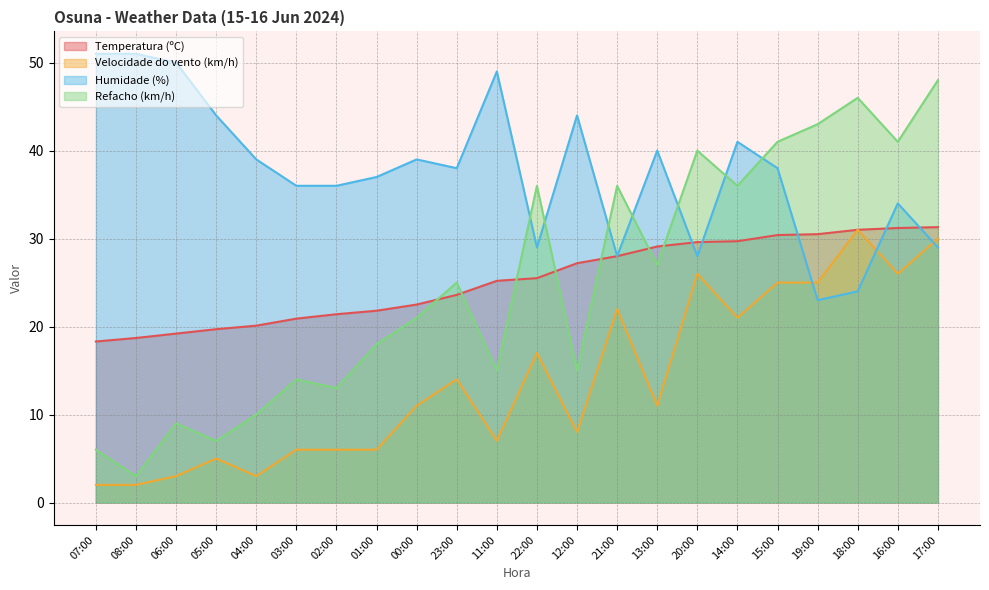

What is the average value of the Temperatura (ºC) series?

25.2